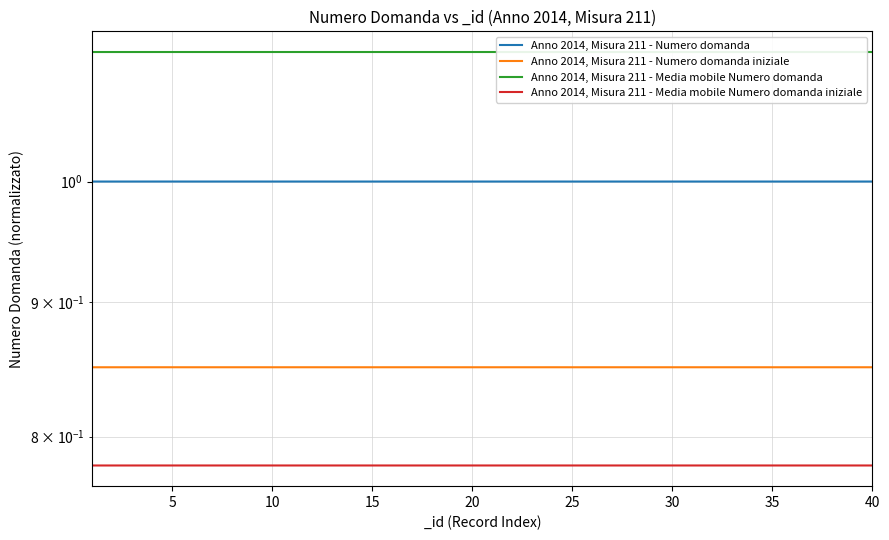

Which category has the highest value in the Anno 2014, Misura 211 - Numero domanda iniziale series?

5